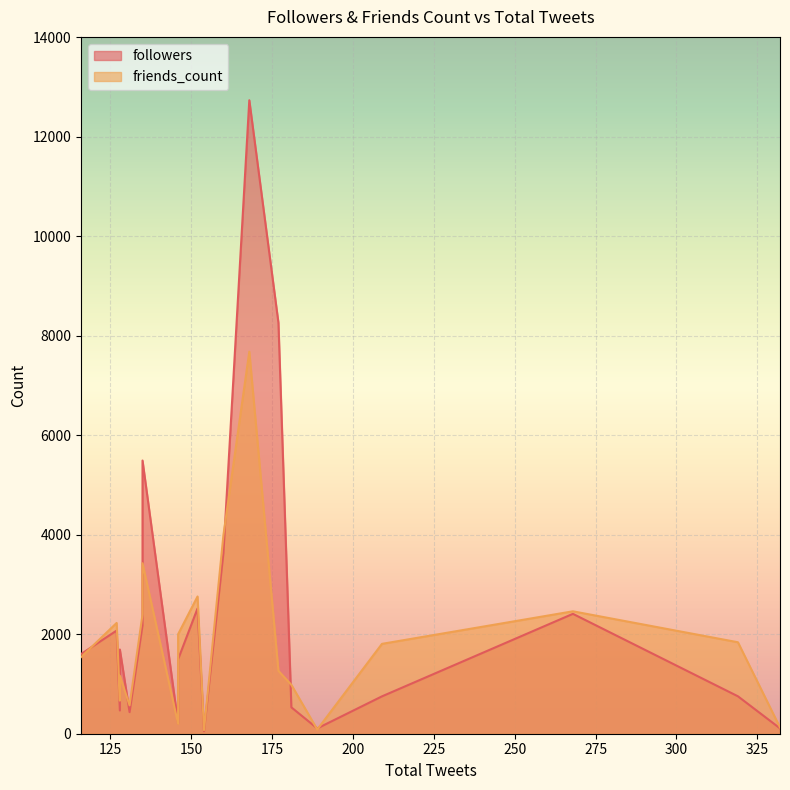

True or false: followers has more than 0 points higher than both neighbors.

True